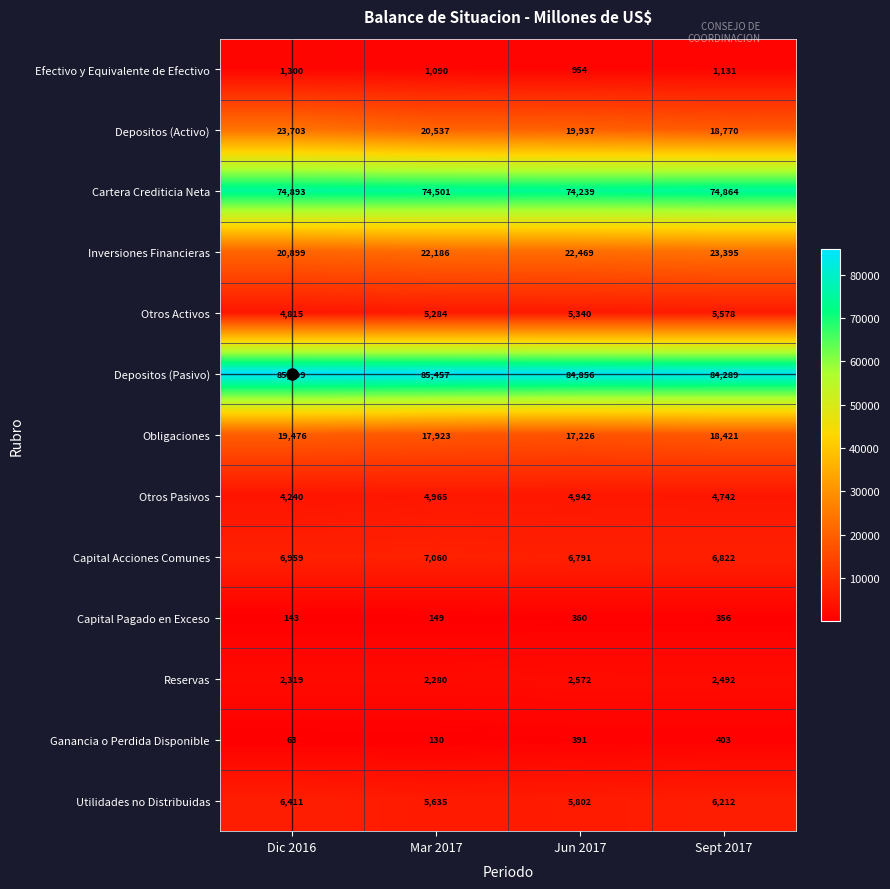

Which series changed the most between Mar 2017 and Sept 2017?

Depositos (Activo)